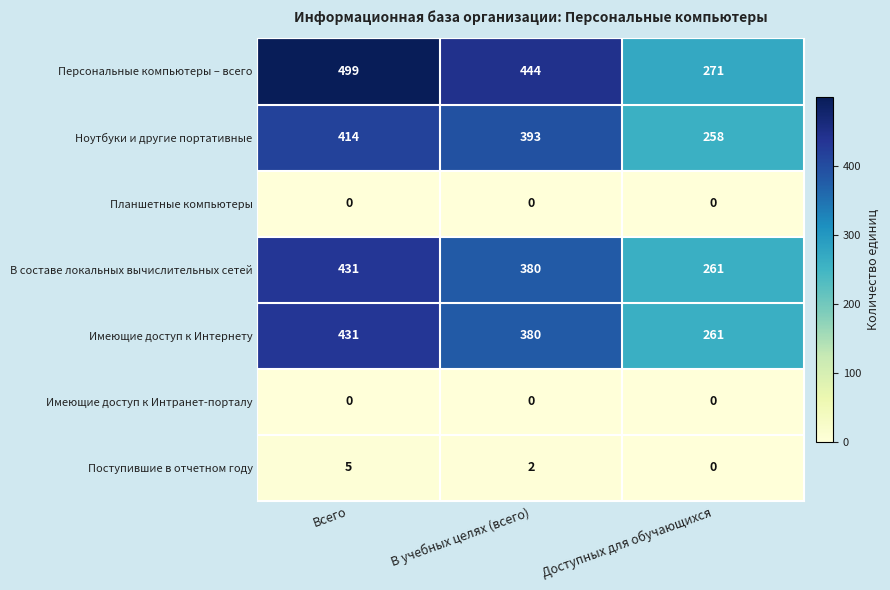

How many distinct data groups are displayed?

7